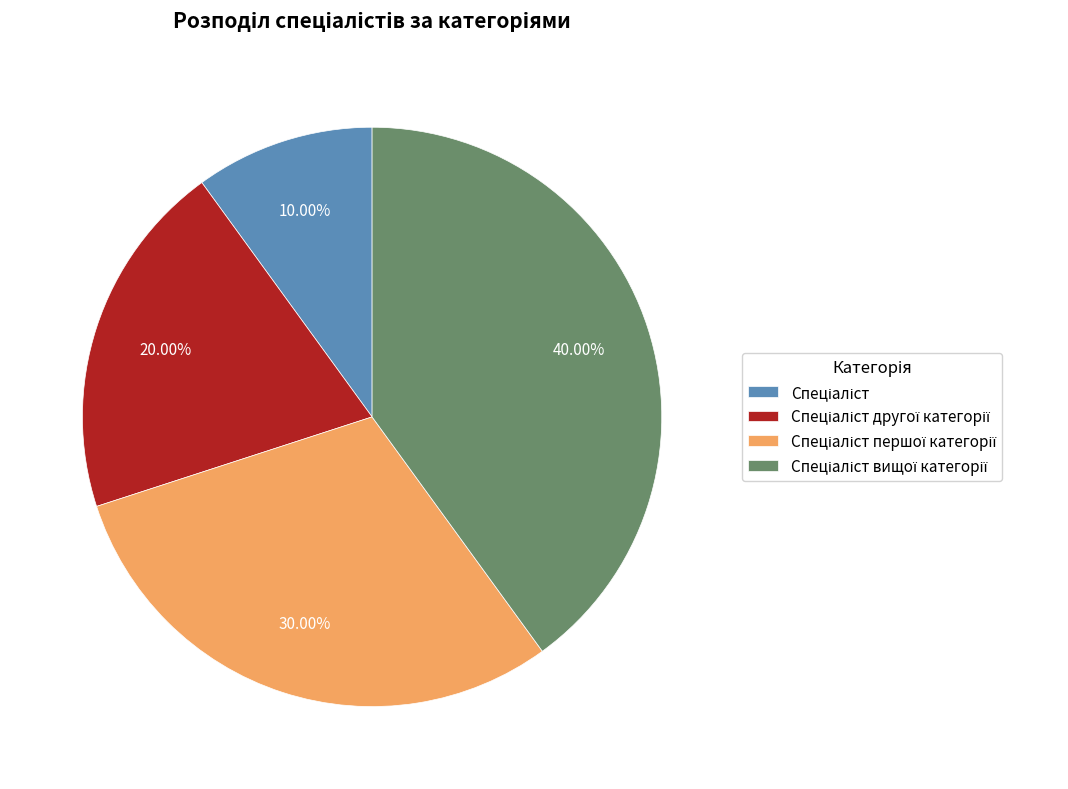

How many segments does this pie chart have?

4